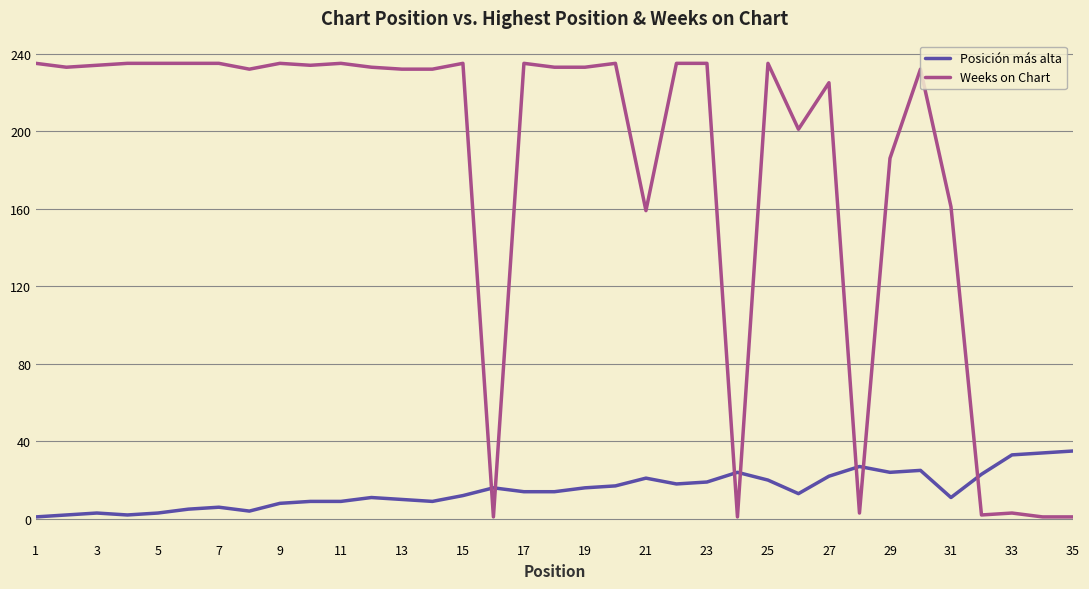

What is the maximum value shown in the chart?

235